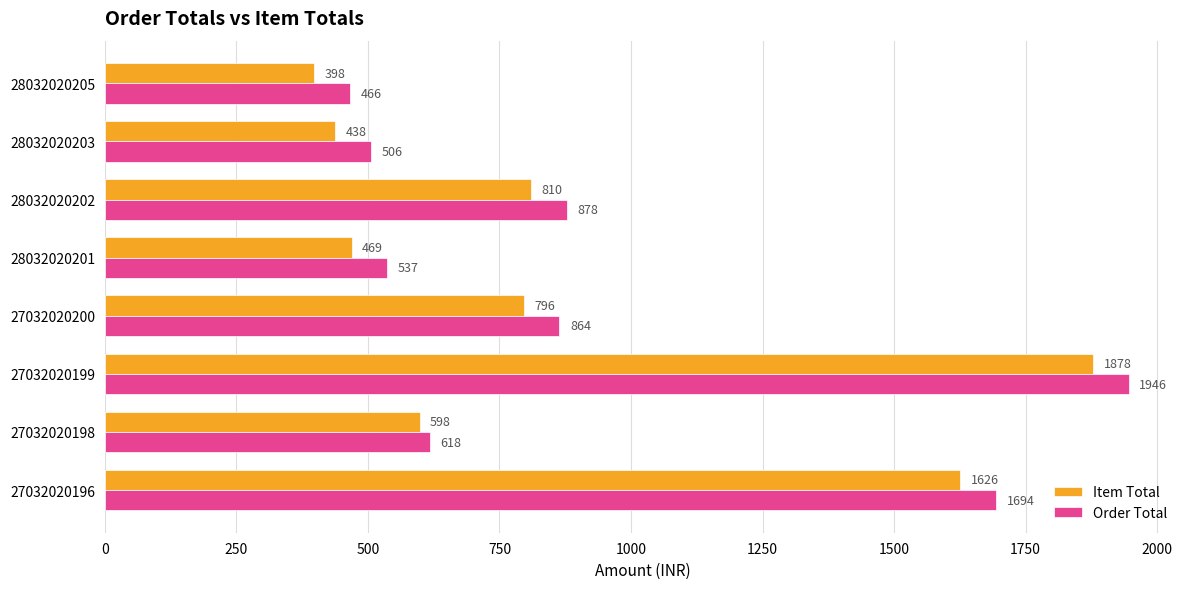

The value of Order Total at 27032020198 is 618. True or false?

True